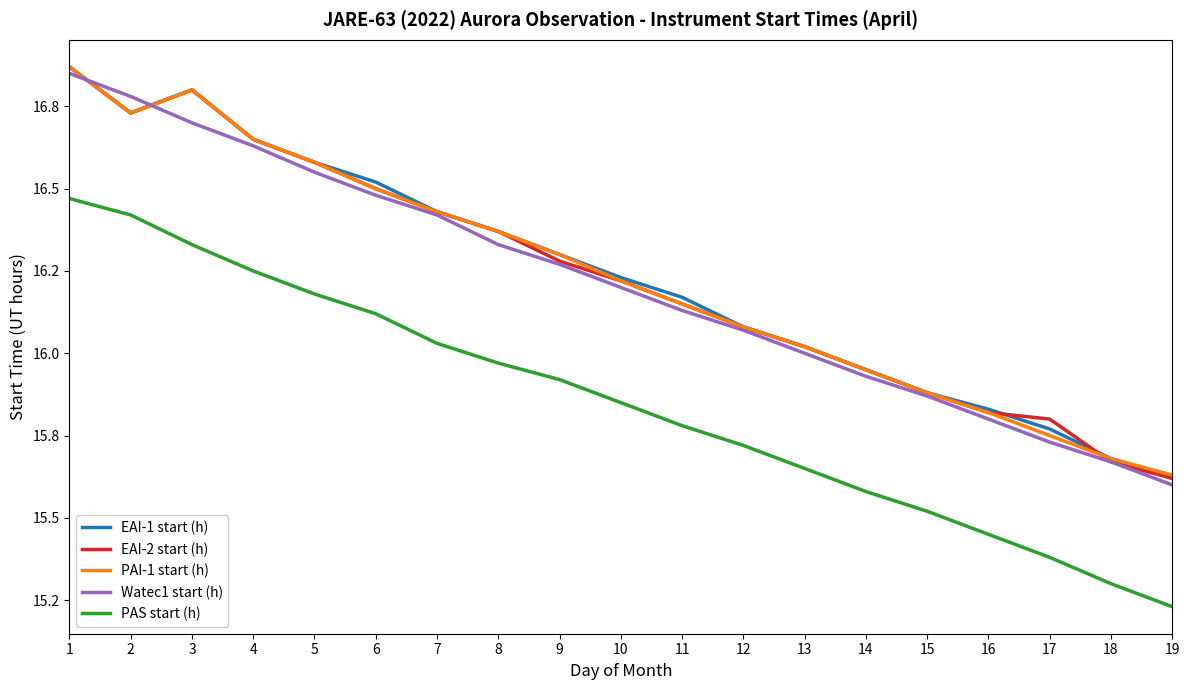

Which series changed the most between 13 and 16?

PAS start (h)